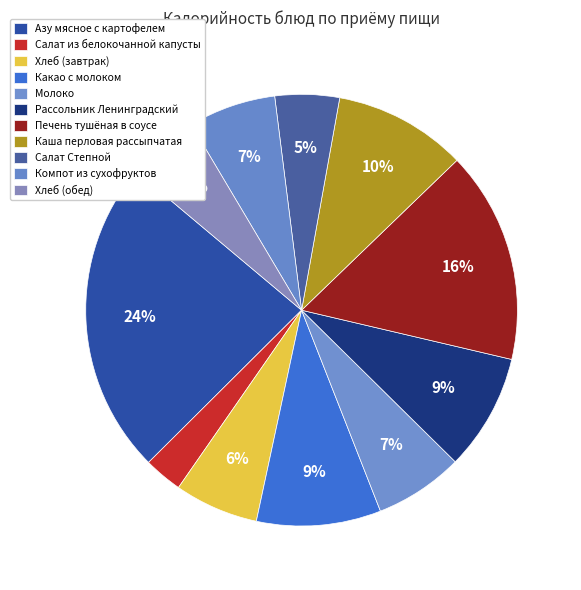

What is the change in value from Печень тушёная в соусе to Салат Степной?

-199.3